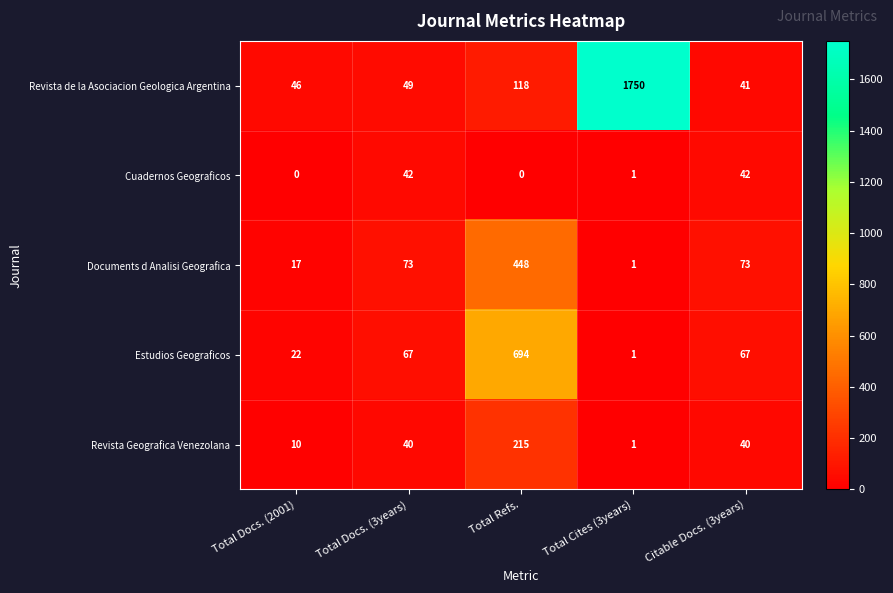

Is it true that Cuadernos Geograficos equals 12 at Total Docs. (3years)?

False